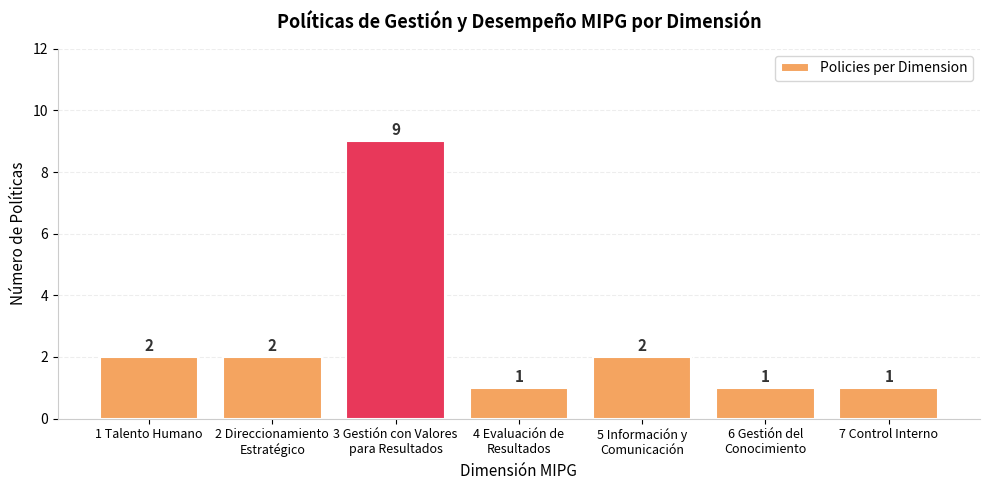

What is the average value?

3